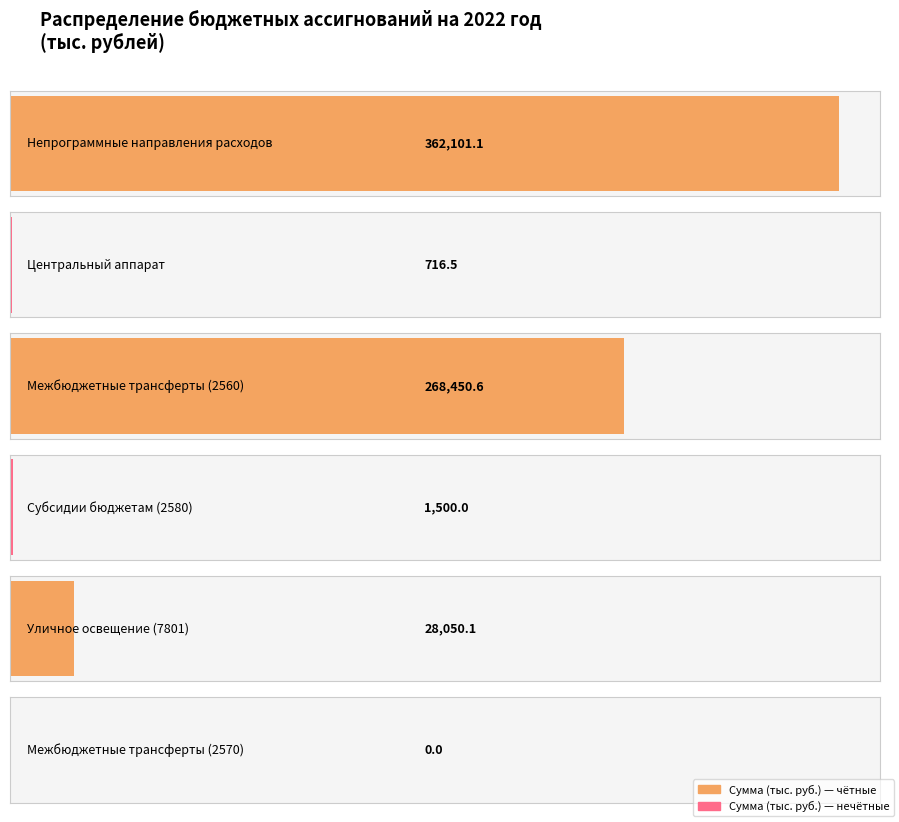

How many values are above zero?

5